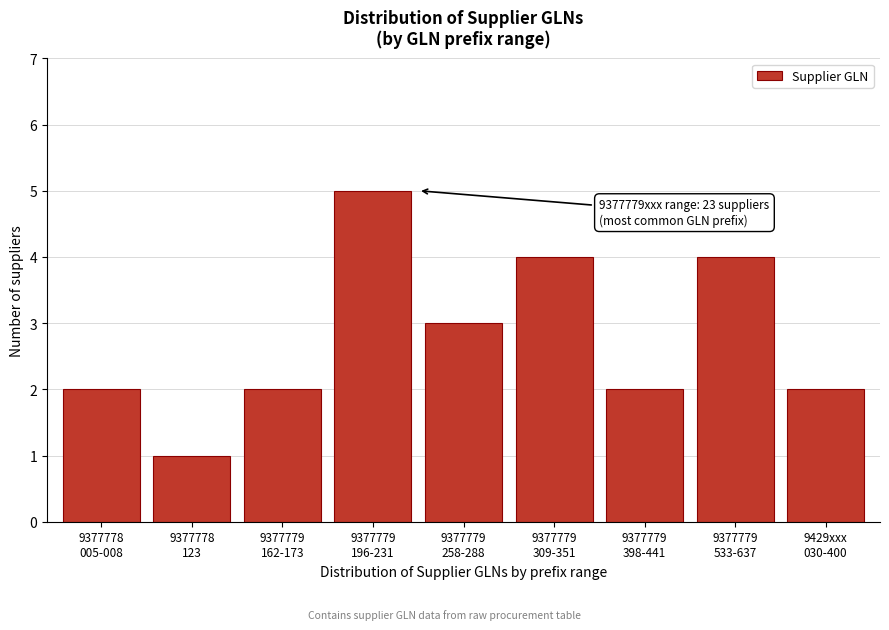

Reading right to left, transcribe all the data shown in this chart.

2	4	2	4	3	5	2	1	2